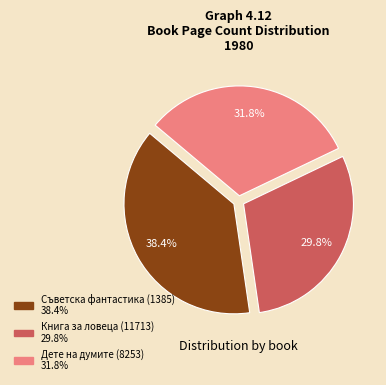

Is the sum of Дете на думите (8253) and Съветска фантастика (1385) greater than half?

Yes